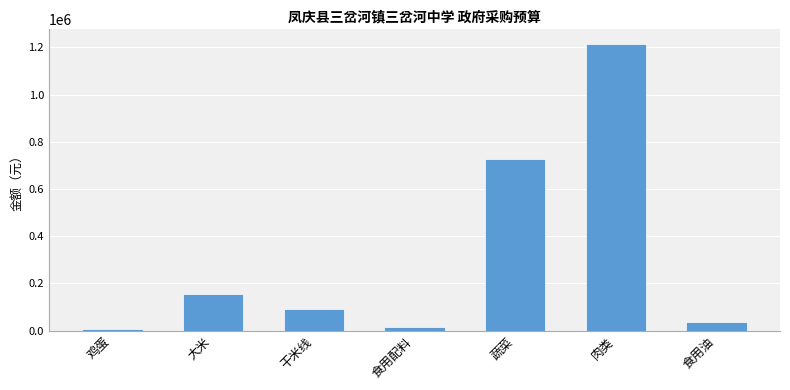

Which category has the highest value across all series?

肉类